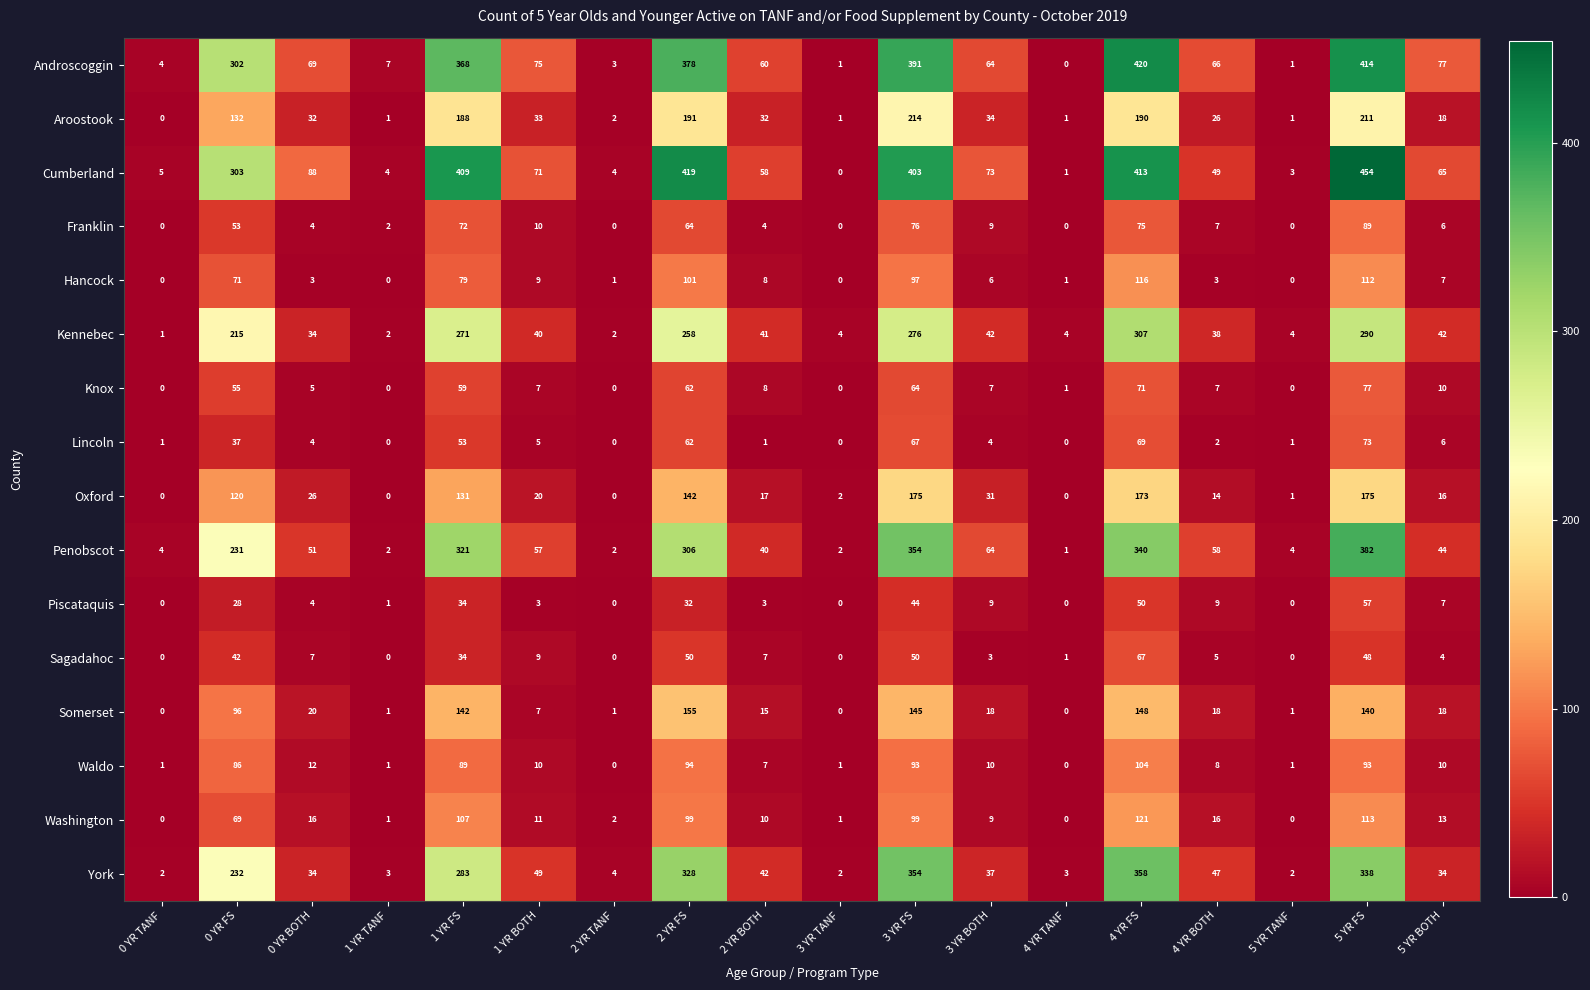

Where is Somerset nearest to the value 77?

0 YR FS